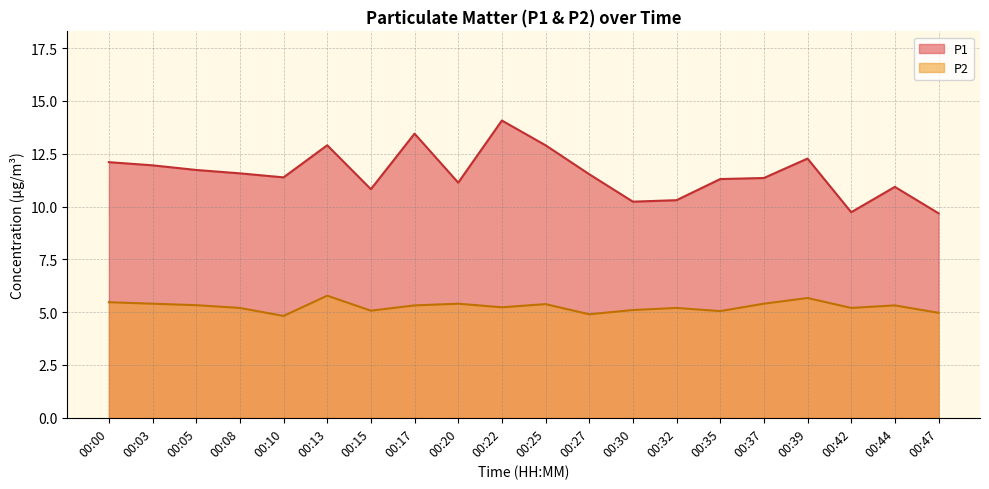

What is the total value across all series at 00:35?

16.4